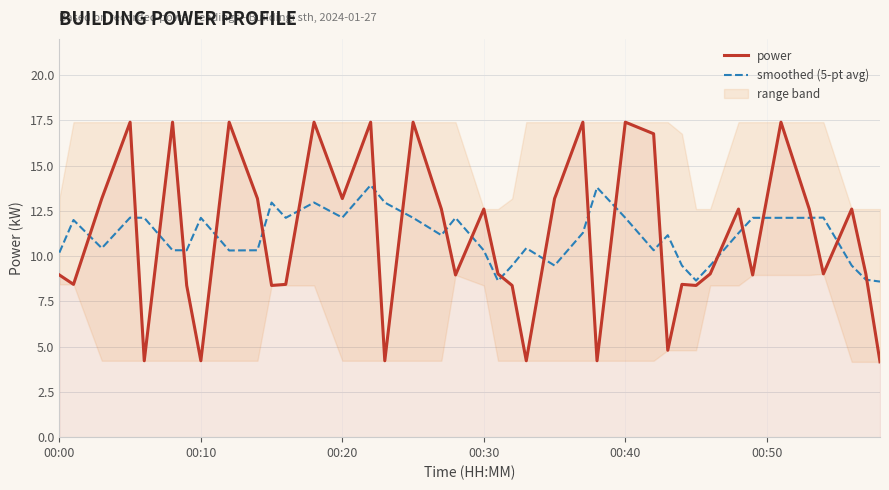

At how many categories does at least one series exceed 16?

10